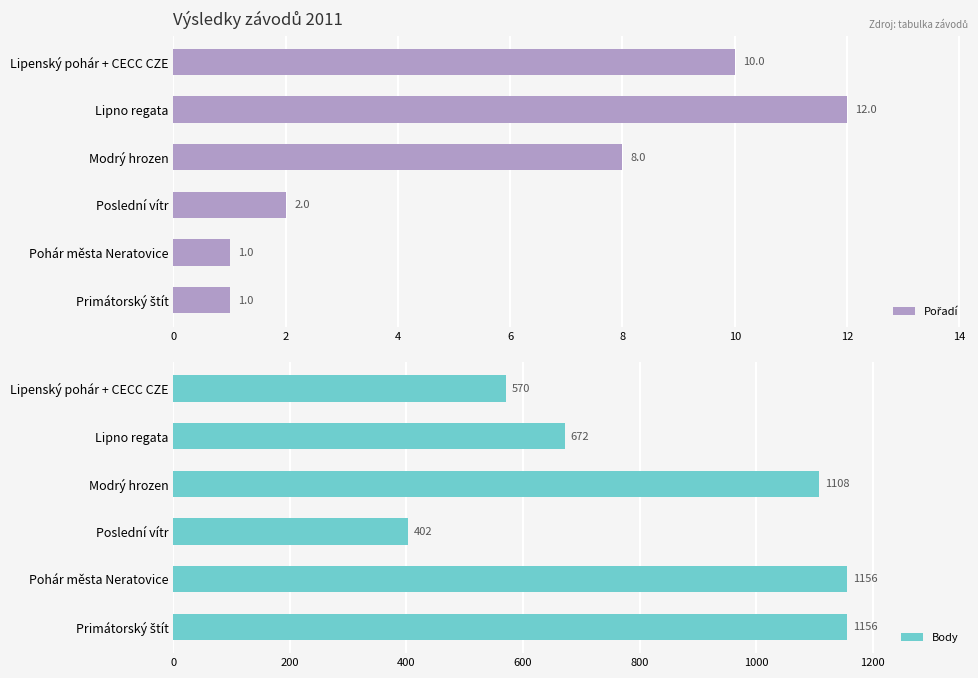

True or false: Body has a value of 1108 at Modrý hrozen.

True